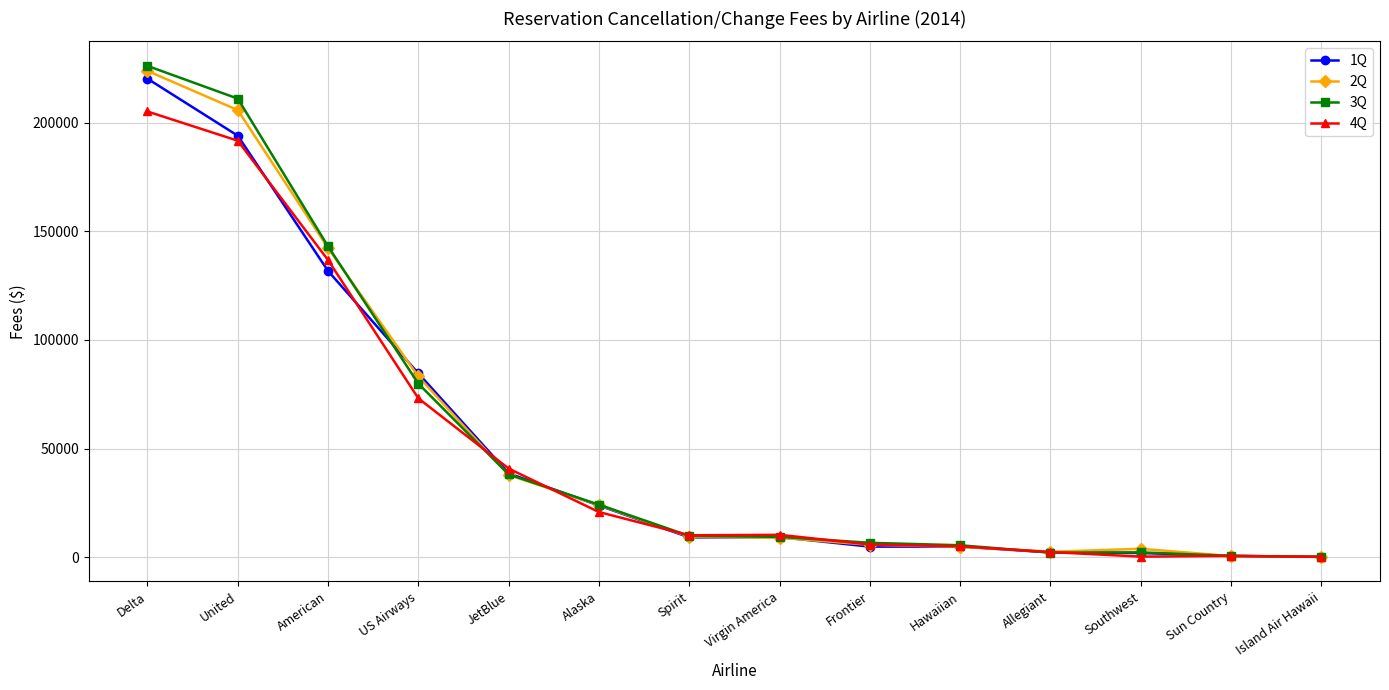

At how many categories does at least one series exceed 30216?

5